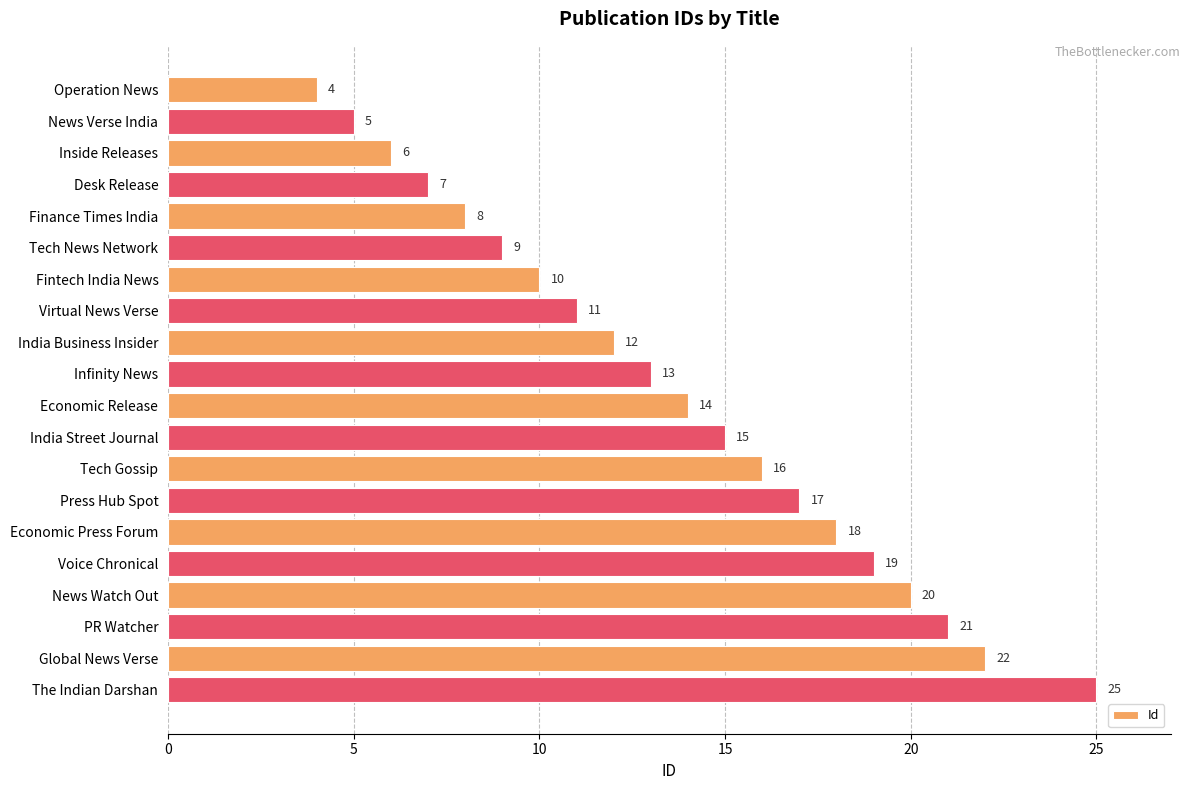

The value at Inside Releases is 3. True or false?

False